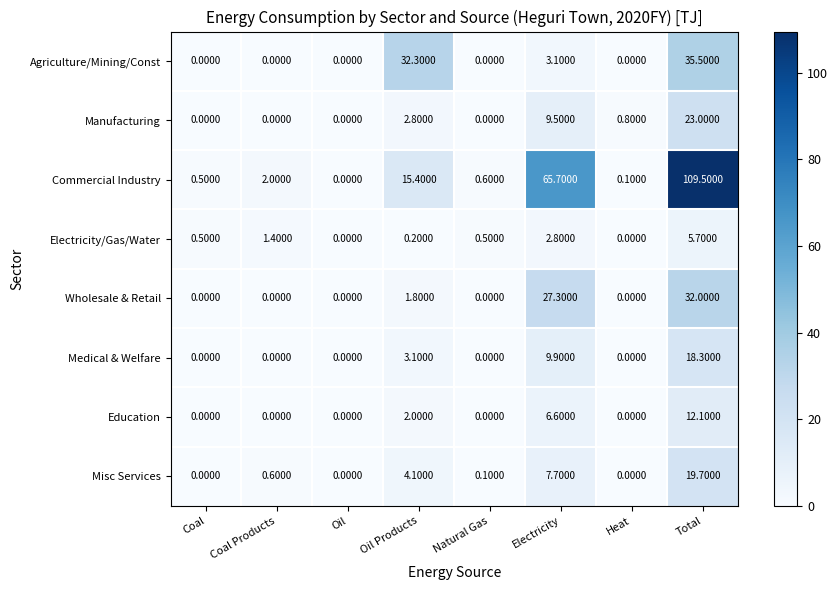

At which label is Misc Services closest to 9?

Electricity